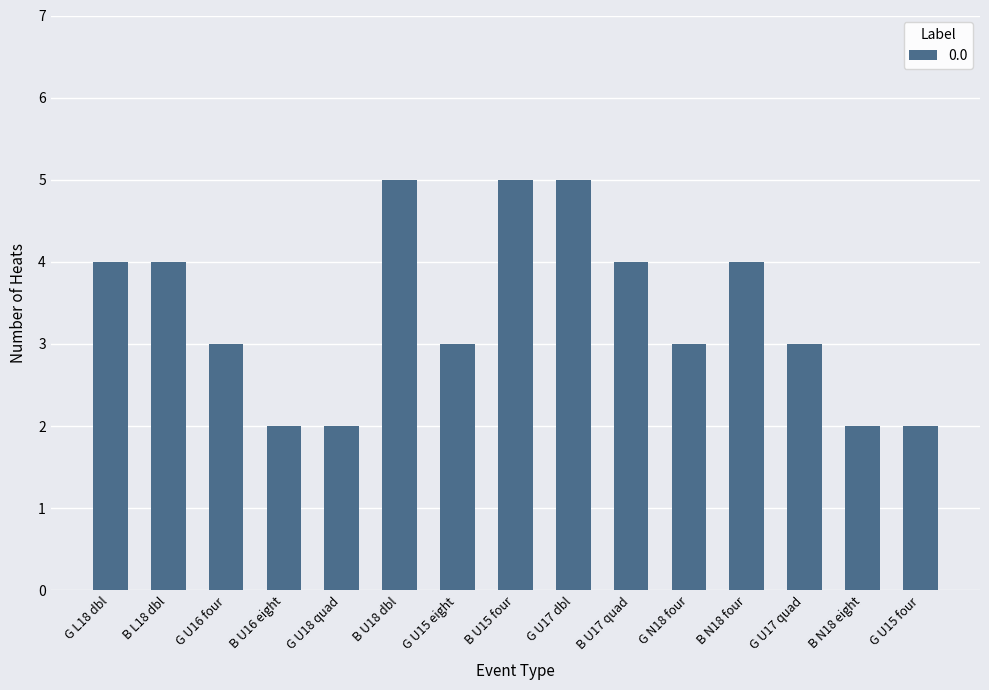

What is the ratio of the value at G U17 quad to the value at G U15 four?

1.5